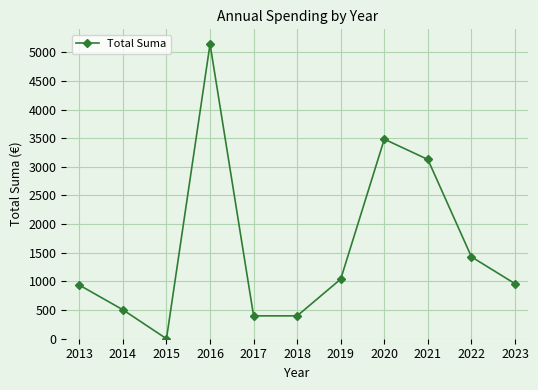

The chart shows a value of 685.9 at 2017. True or false?

False